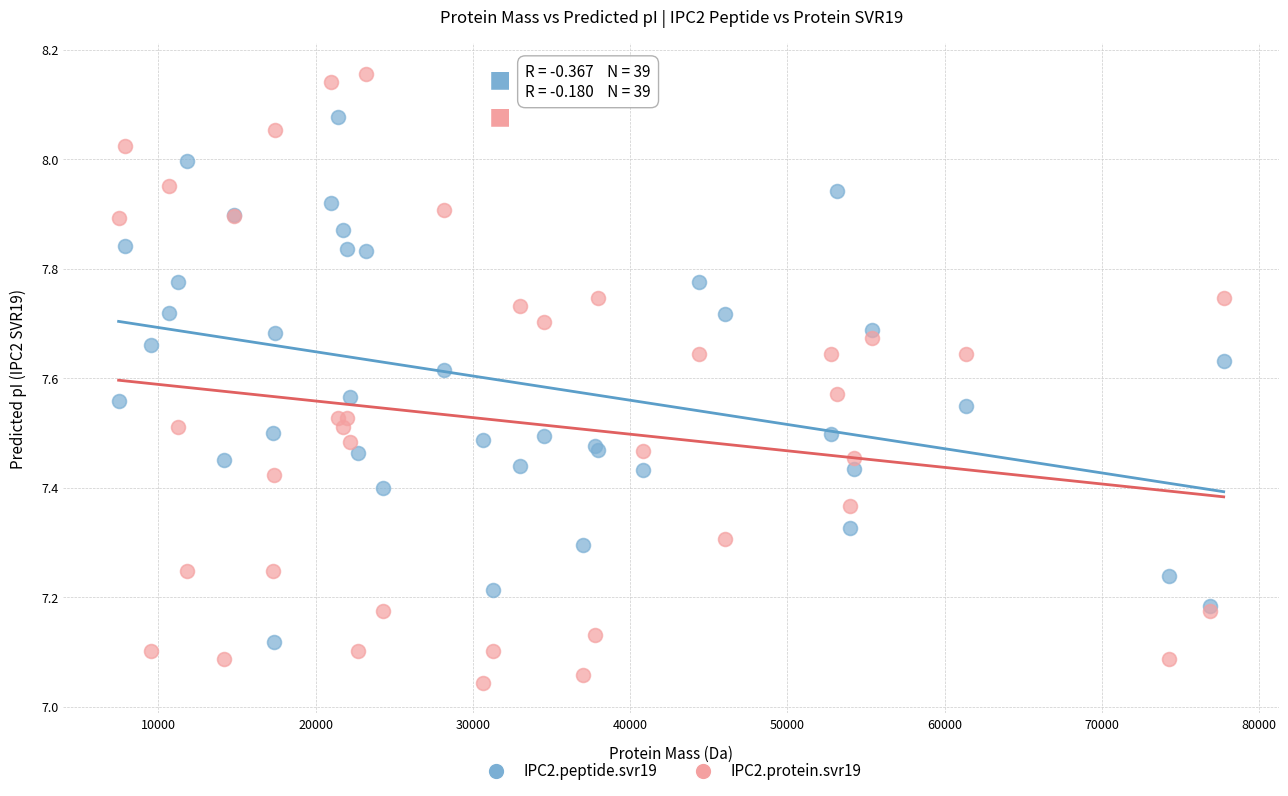

What is the X range (max minus min) for the scatter plot?

70276.3